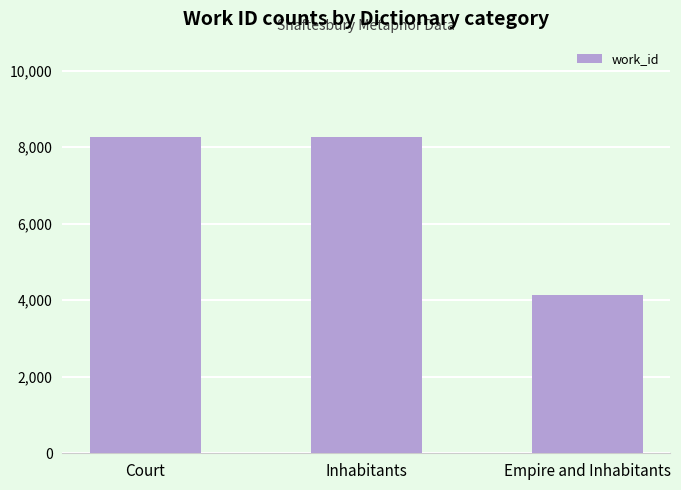

How many values are below 8272?

1